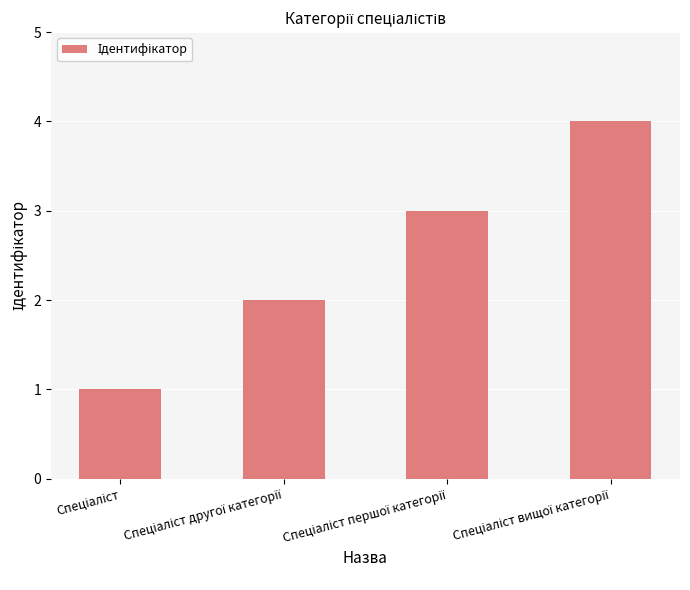

How many values are between 2 and 4?

3